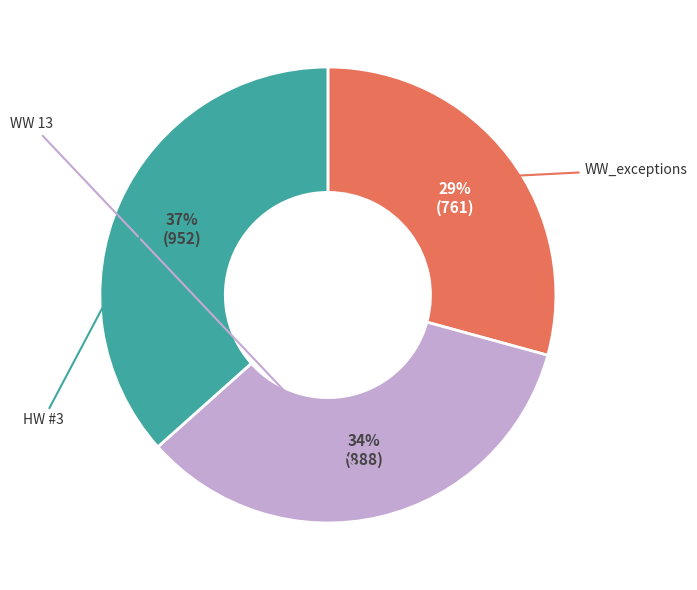

To the nearest percent, what is the average slice percentage?

33%